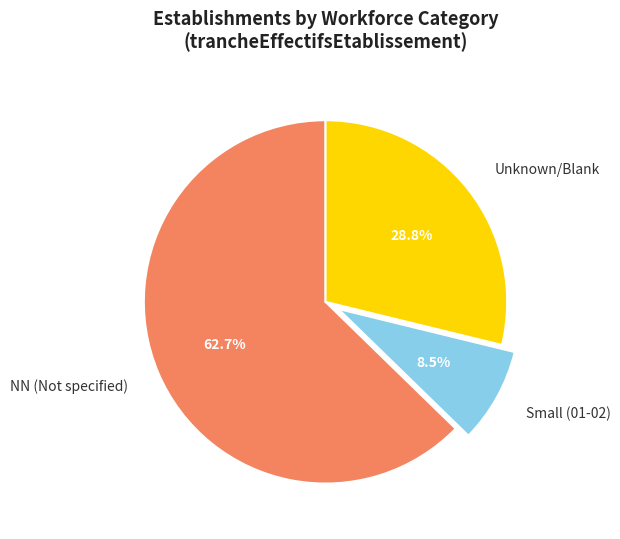

How many segments does this pie chart have?

3